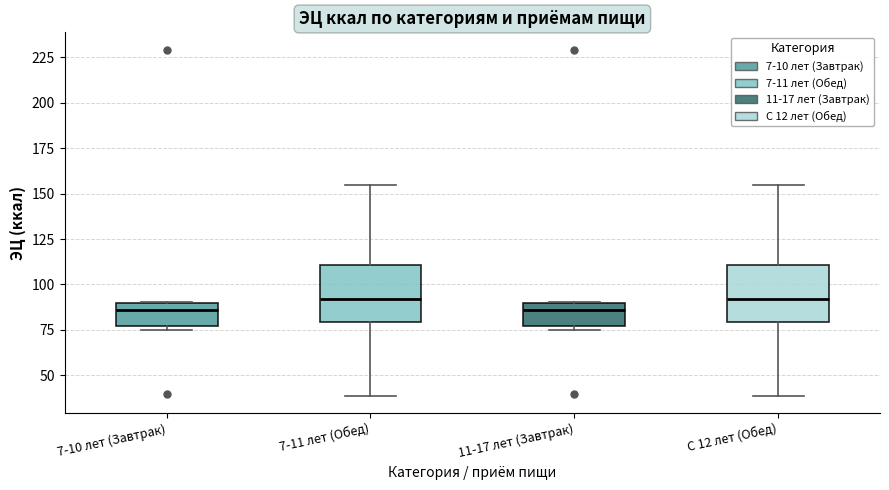

Where is the lower edge of the box for С 12 лет (Обед) on the y-axis? The values are not printed on the chart, so give them approximately, as read against the axis.

80